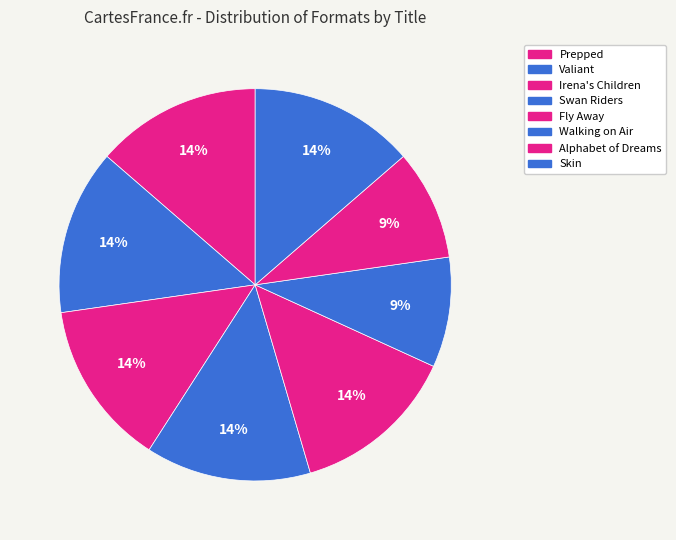

To the nearest percent, what portion does Valiant represent?

14%